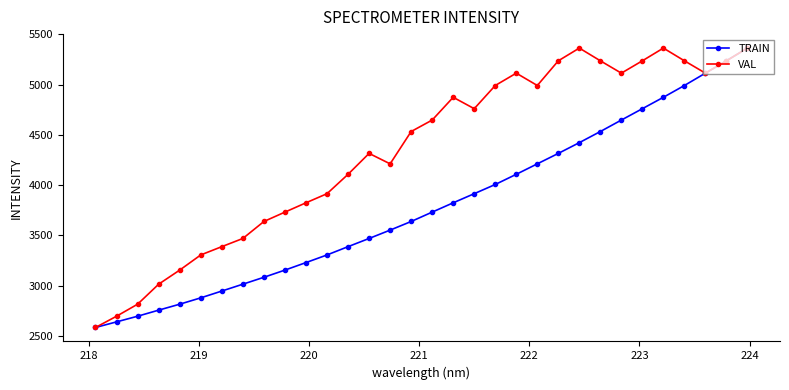

What is the maximum value for TRAIN?

5364.5